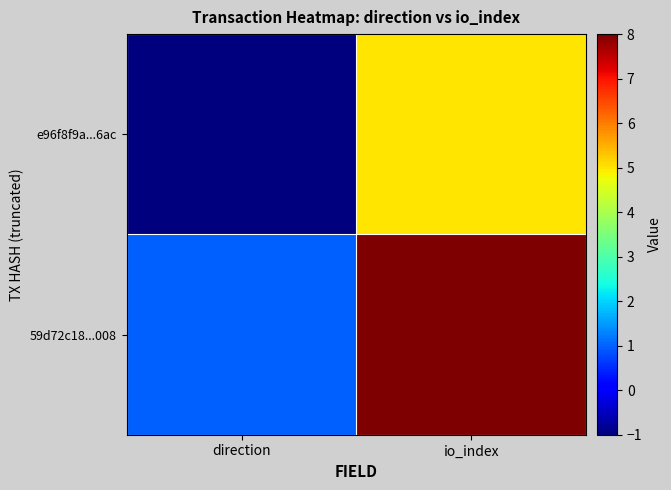

Rank the series by their average value, from highest to lowest.

59d72c18...008, e96f8f9a...6ac